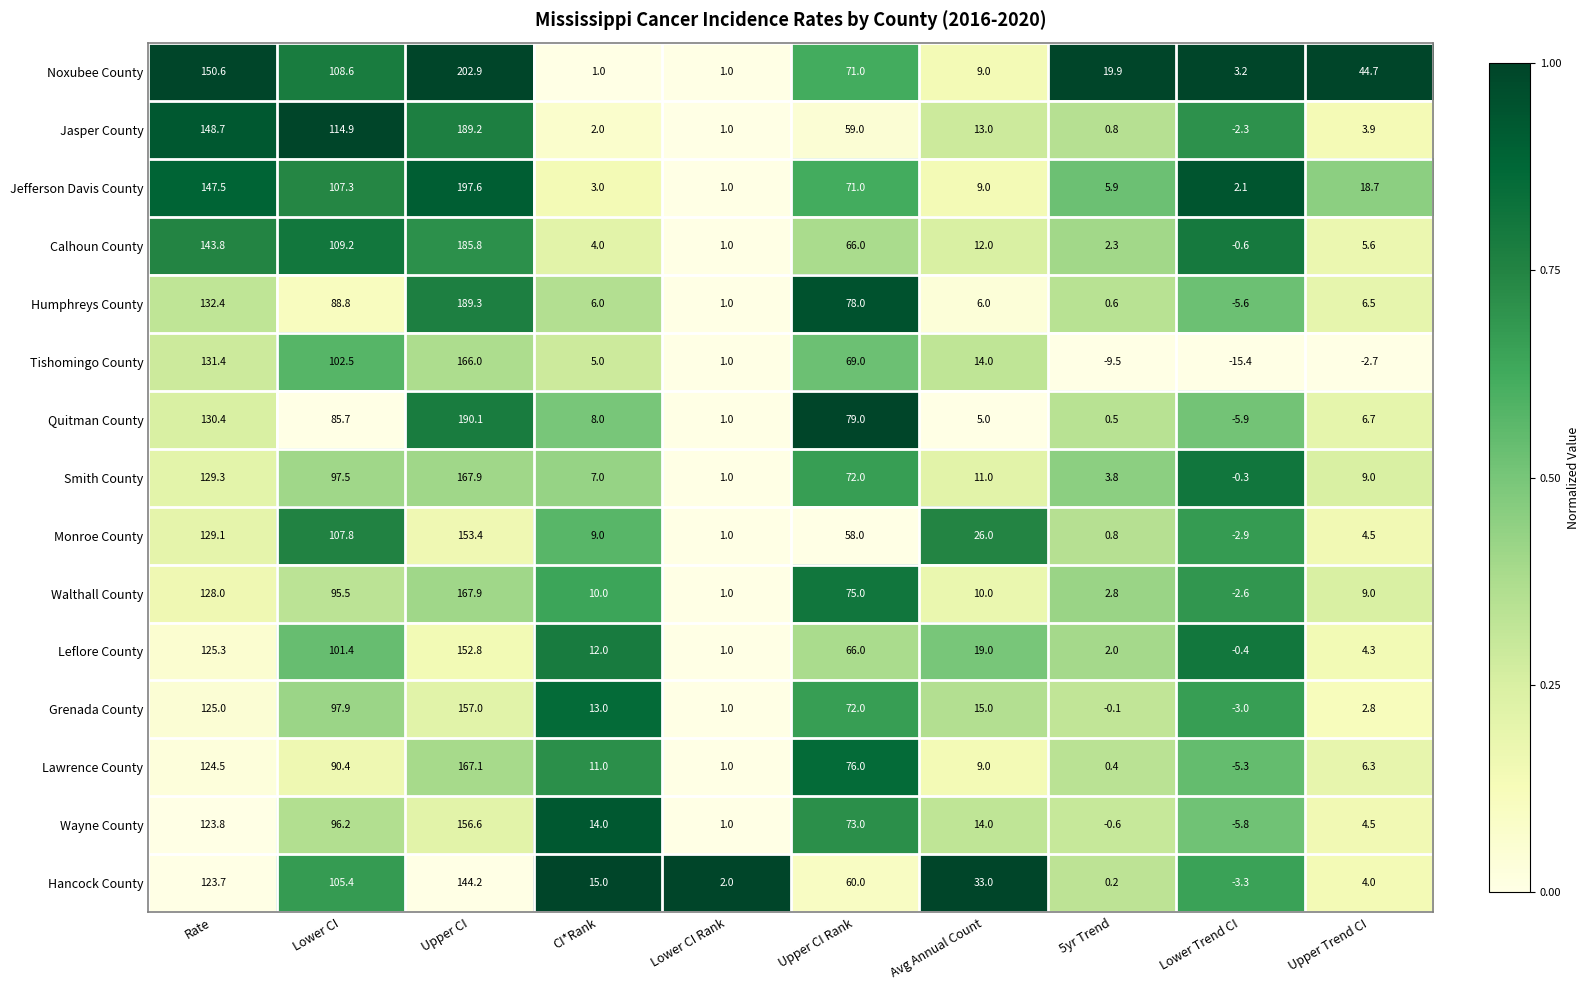

The value of Jefferson Davis County at Upper CI is 303.6. True or false?

False